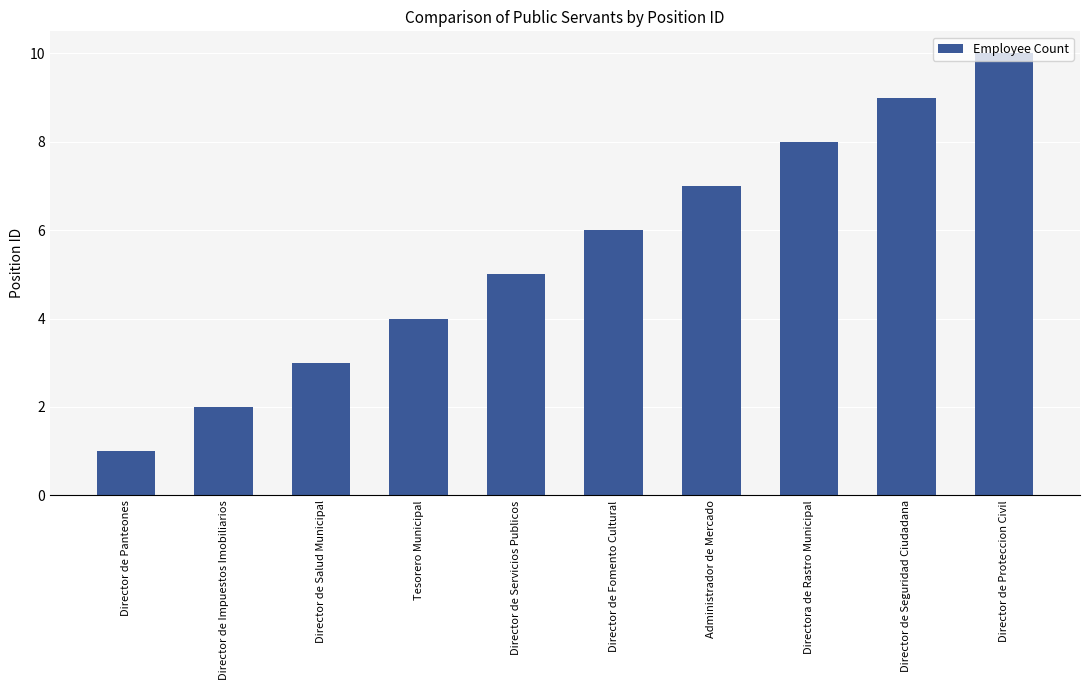

How many series are shown in this chart?

1